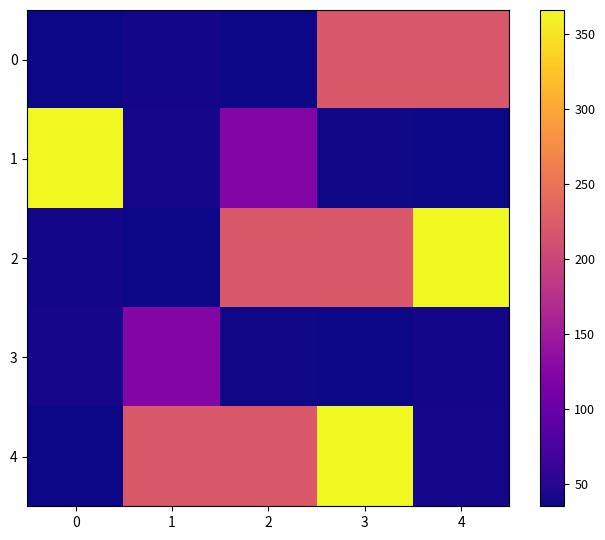

How many data points does each series have?

5